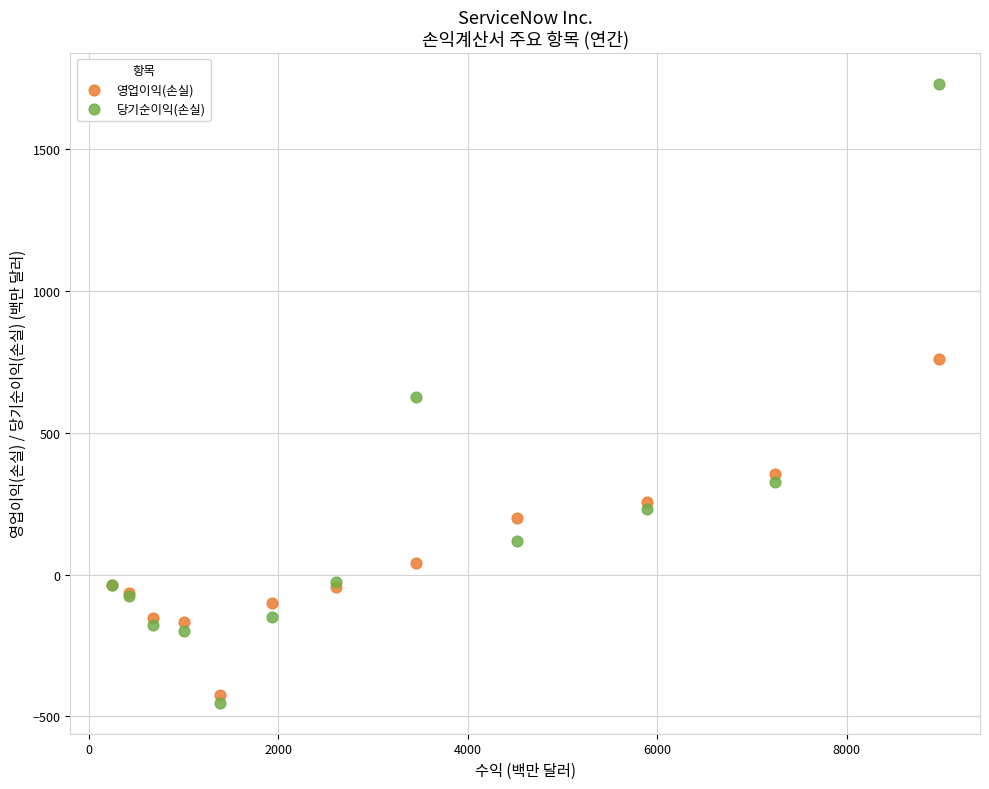

Which series contains the highest Y value?

당기순이익(손실)